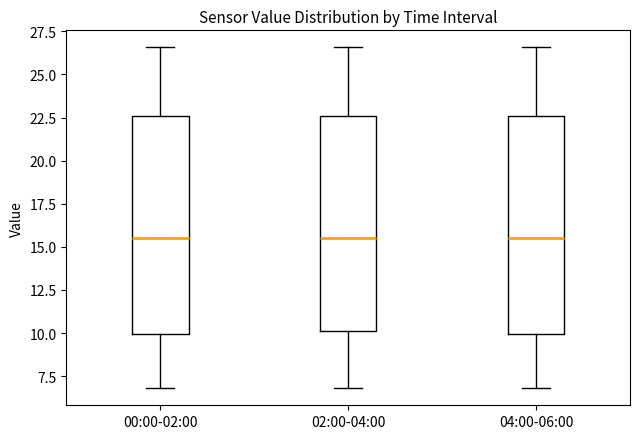

Reading left to right, transcribe this box plot: for each box, give where its median line is, the range the box spans, and where its two whiskers end, as read against the y-axis. The values are not printed on the chart, so give them approximately, as read against the axis.

00:00-02:00: median 15.5, box 10.0 to 22.5, whiskers 7.0 to 26.5
02:00-04:00: median 15.5, box 10.0 to 22.5, whiskers 7.0 to 26.5
04:00-06:00: median 15.5, box 10.0 to 22.5, whiskers 7.0 to 26.5